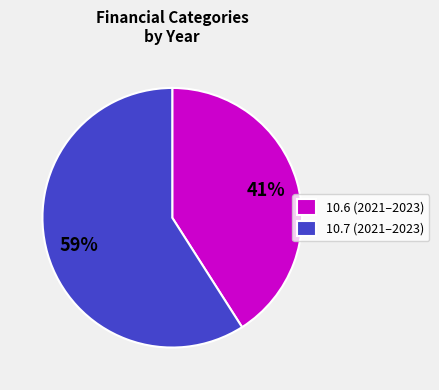

To the nearest percent, what is the difference between the largest and smallest slice percentages?

18%